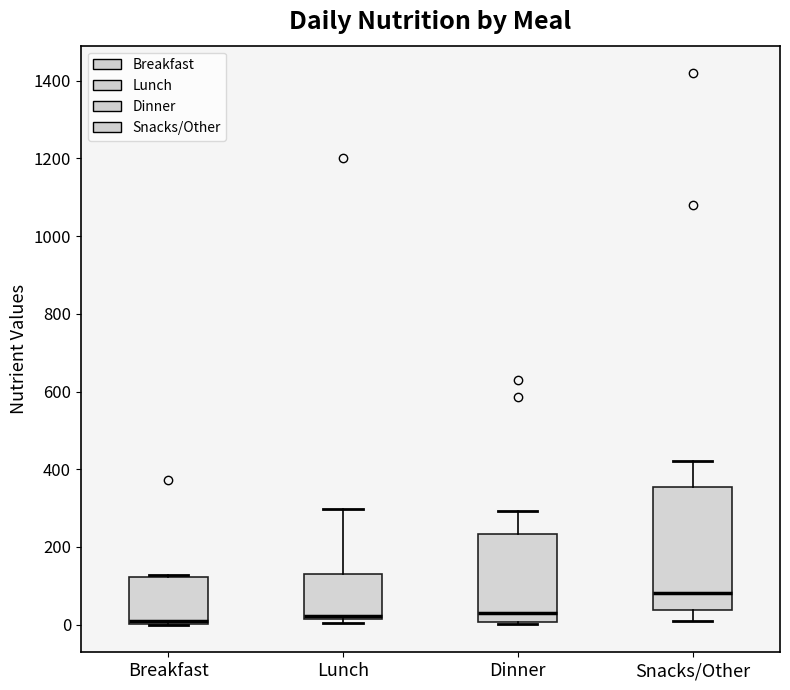

Where is the upper edge of the box for Breakfast on the y-axis? The values are not printed on the chart, so give them approximately, as read against the axis.

120